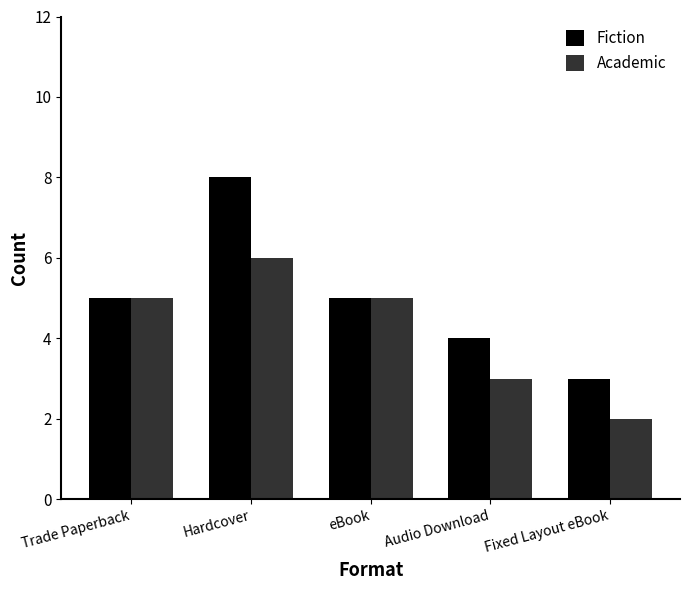

What is the label of the 4th bar from the right?

Hardcover